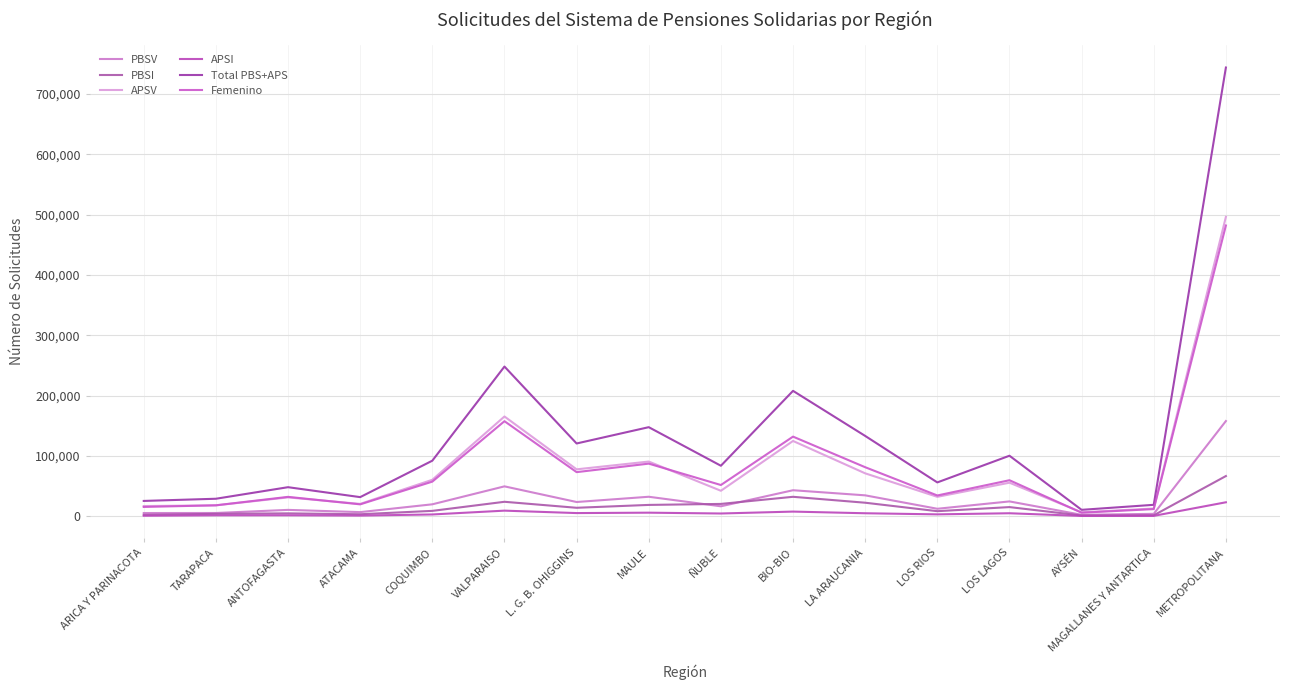

Which label corresponds to the largest value in the chart?

METROPOLITANA